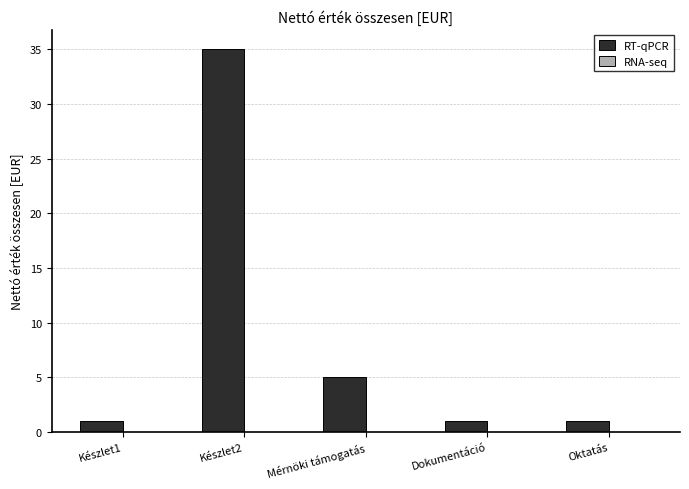

Are the bars horizontal?

No